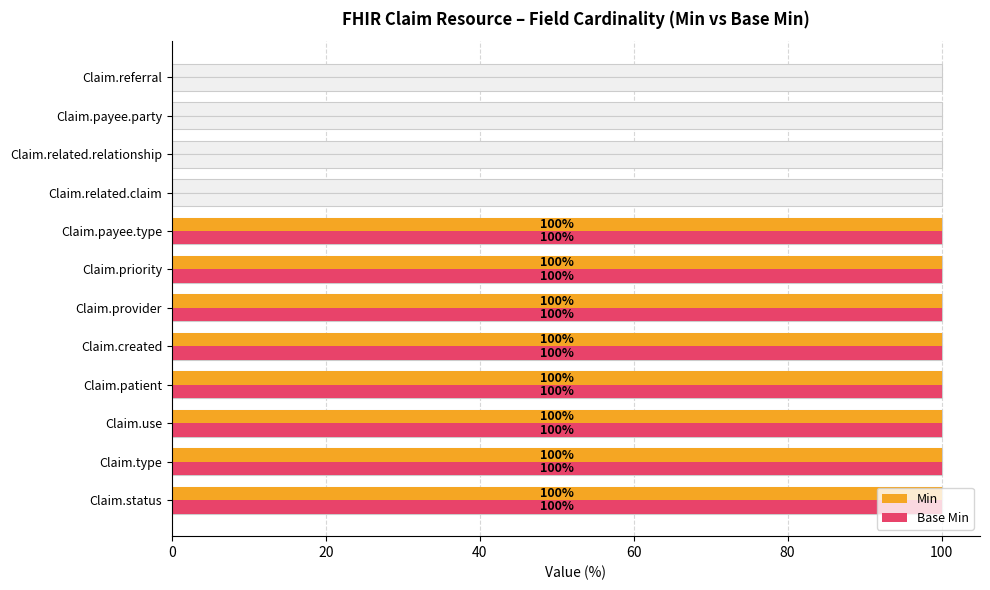

Which series has the largest range (max minus min)?

Min